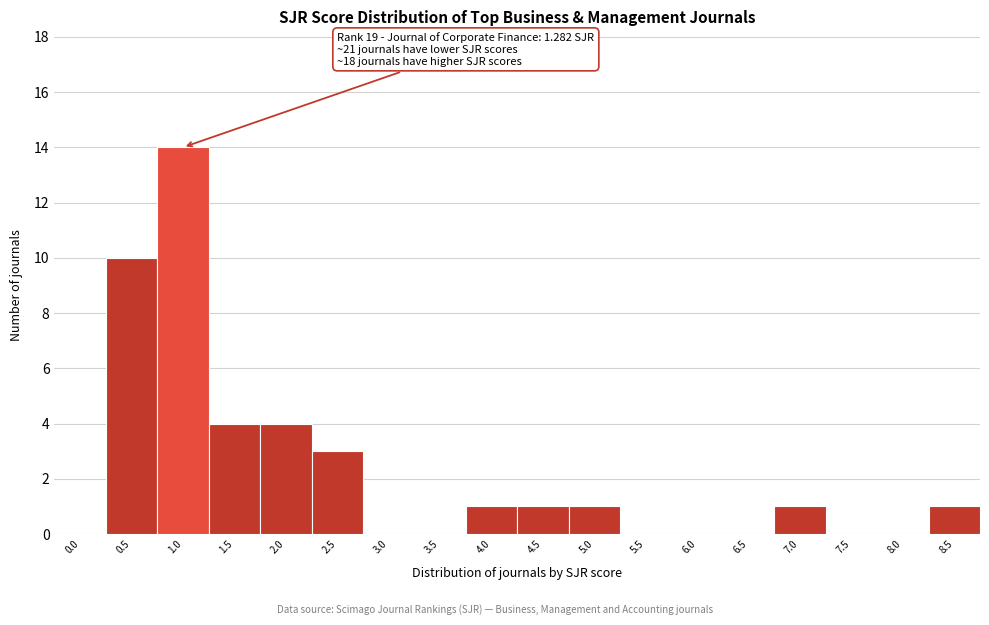

Reading left to right, what are all the values shown in this chart?

0.0=0	0.5=10	1.0=14	1.5=4	2.0=4	2.5=3	3.0=0	3.5=0	4.0=1	4.5=1	5.0=1	5.5=0	6.0=0	6.5=0	7.0=1	7.5=0	8.0=0	8.5=1